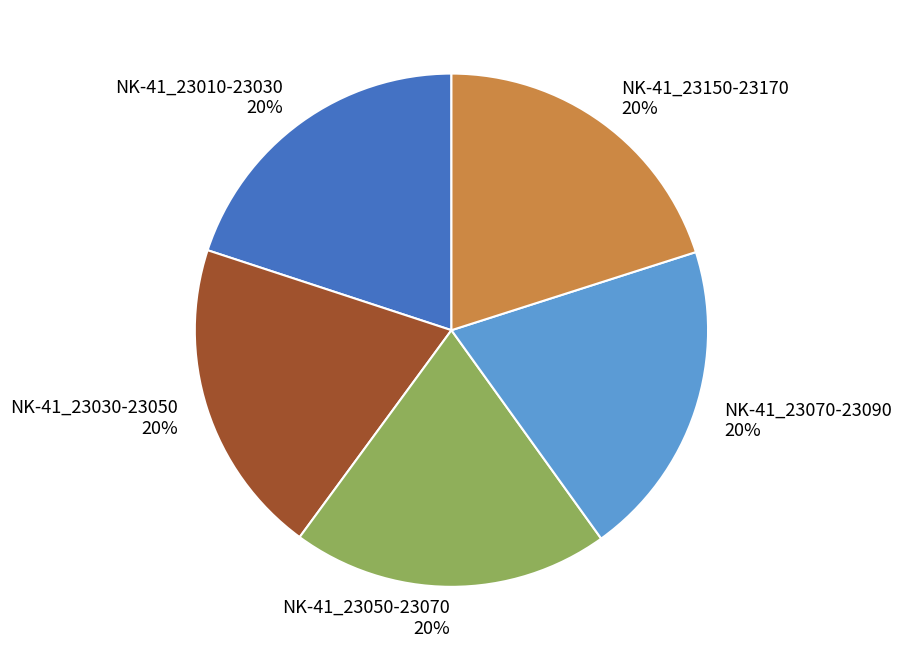

To the nearest percent, what is the combined percentage of NK-41_23030-23050 and NK-41_23050-23070?

40%